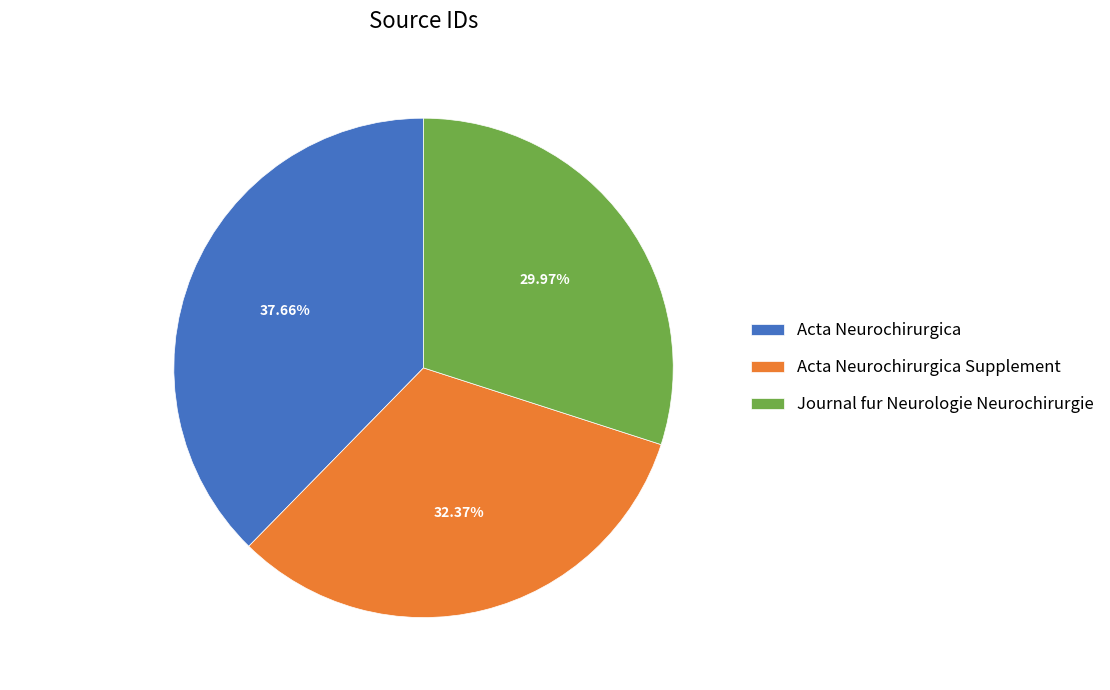

To the nearest percent, what percentage of the pie is Journal fur Neurologie Neurochirurgie?

30%